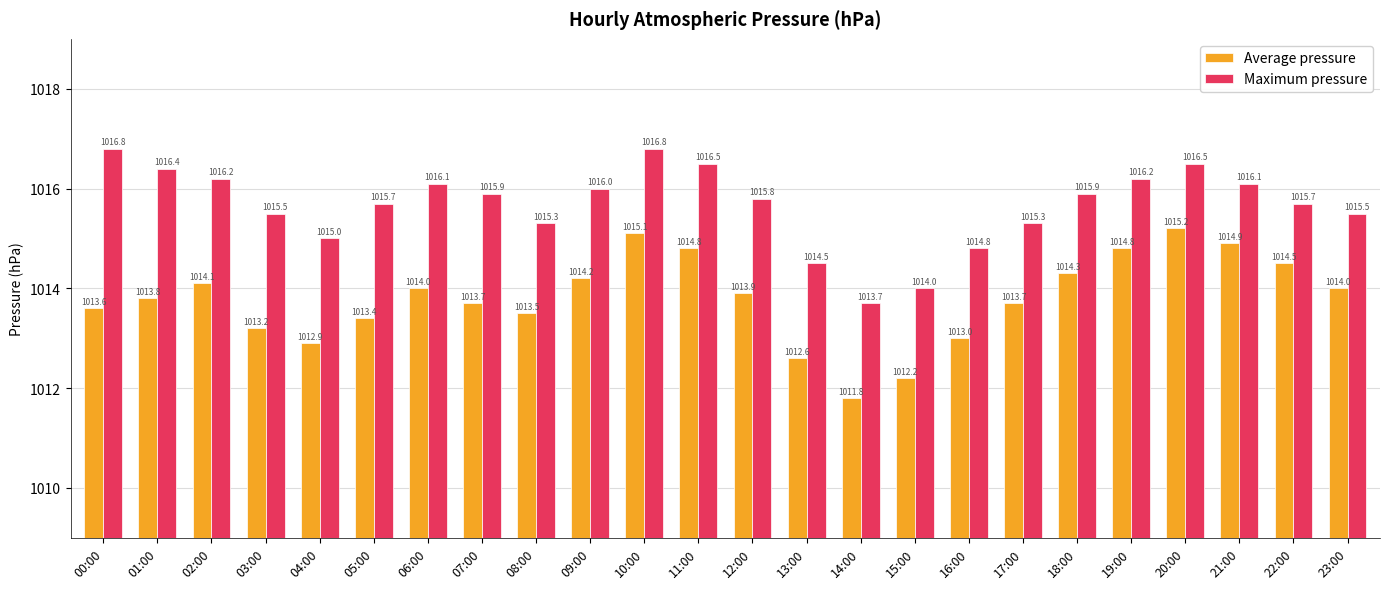

Rank the series by their average value, from lowest to highest.

Average pressure, Maximum pressure